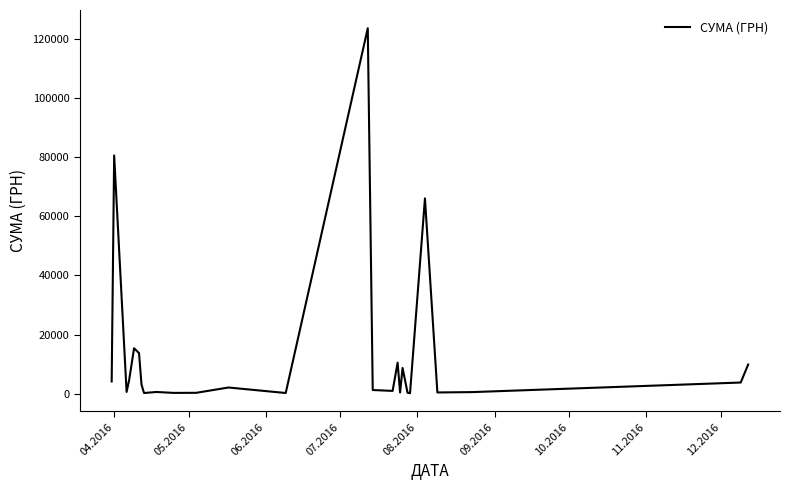

What is the greatest value displayed?

123758.1